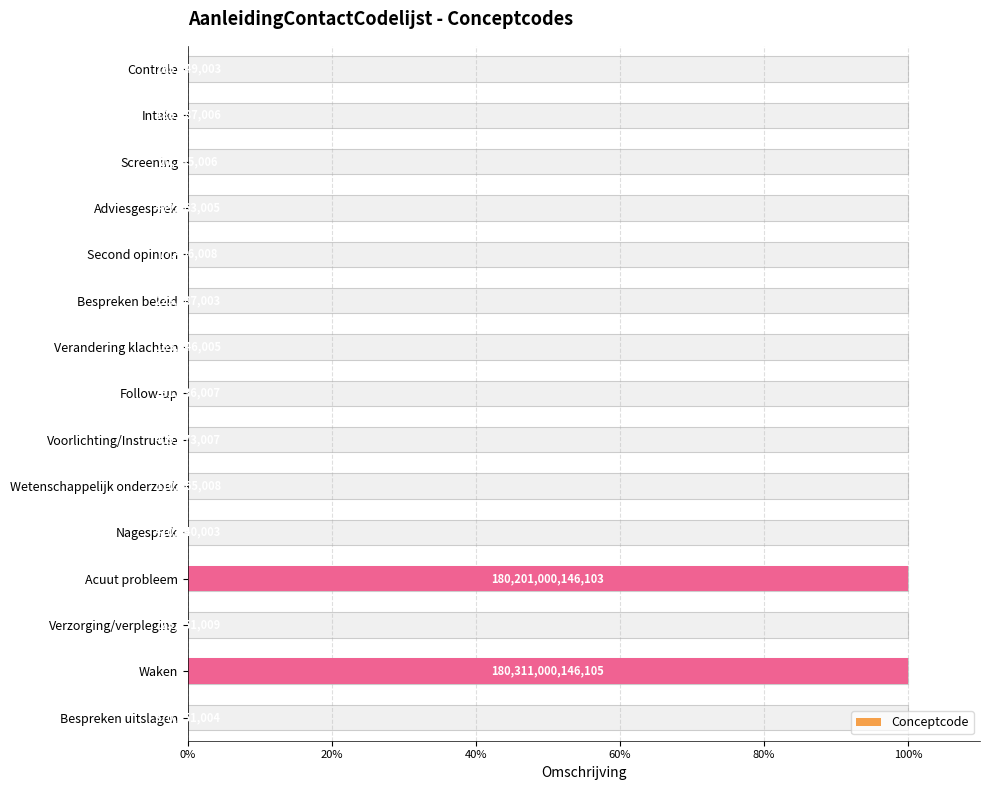

How many data points does each series have?

15